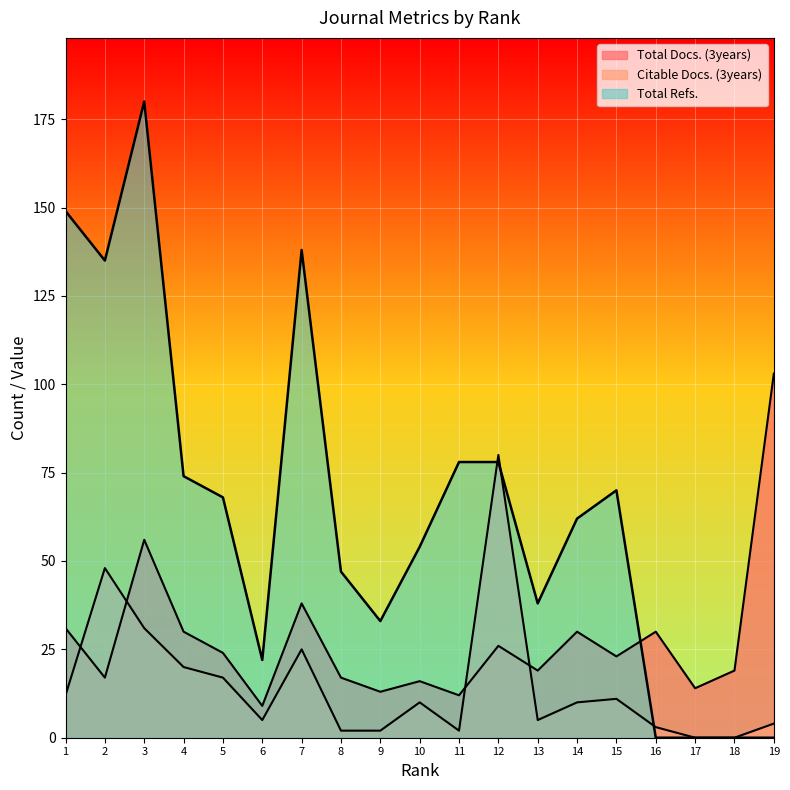

The value of Total Refs. at 14 is 62. True or false?

True